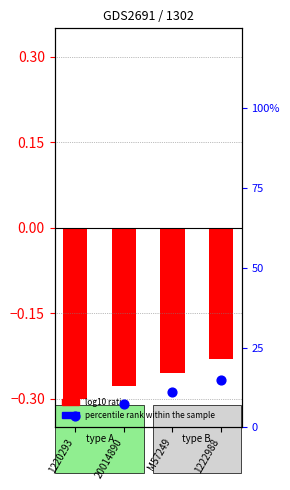

What is the total value across all series at 20014890?

7.1